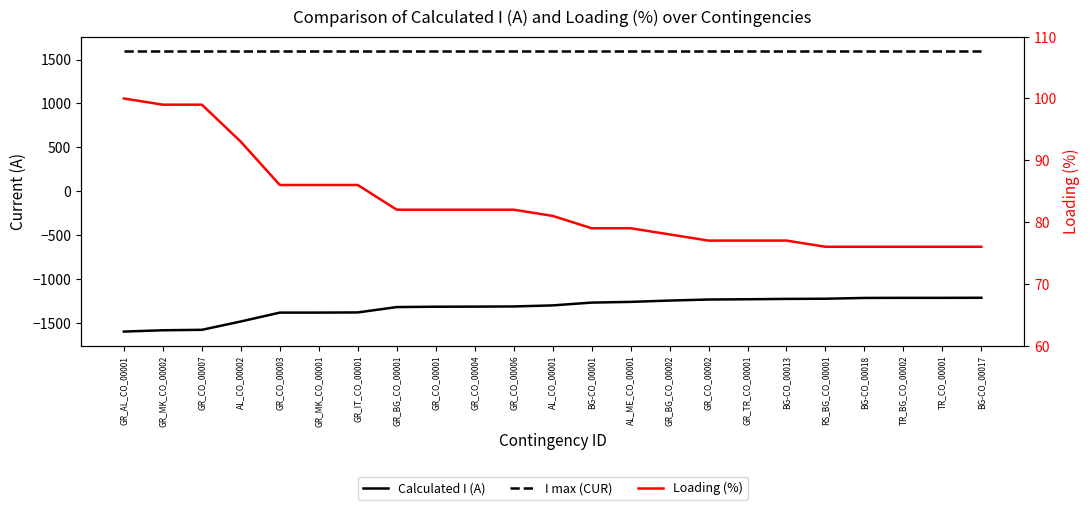

What are all the series names shown in the legend?

Calculated I (A), I max (CUR), Loading (%)